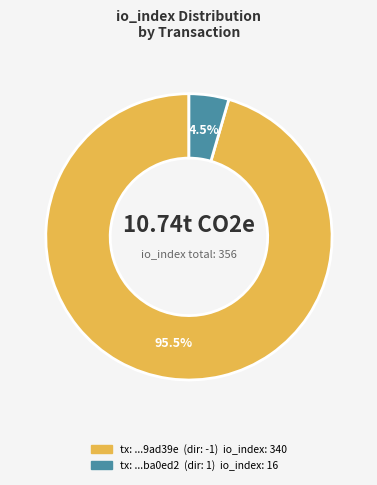

Does any single category account for the majority?

Yes